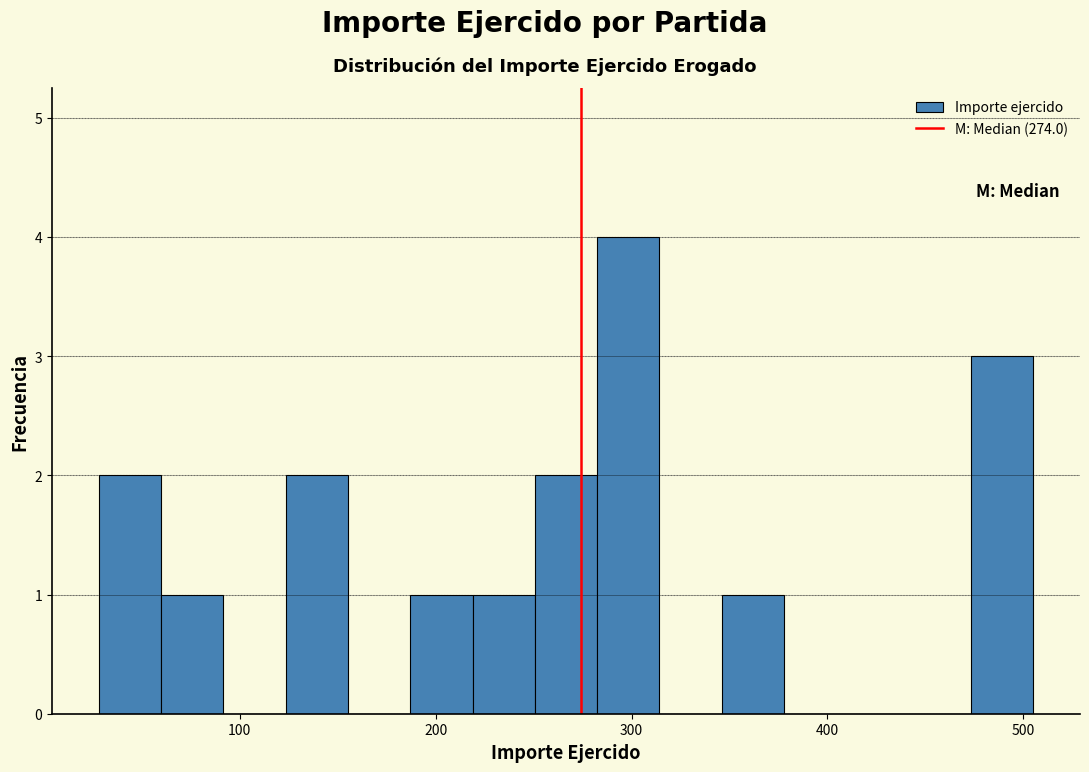

Around what value on the x-axis is the tallest bar? Give the approximate position of its centre, as read against the axis.

300